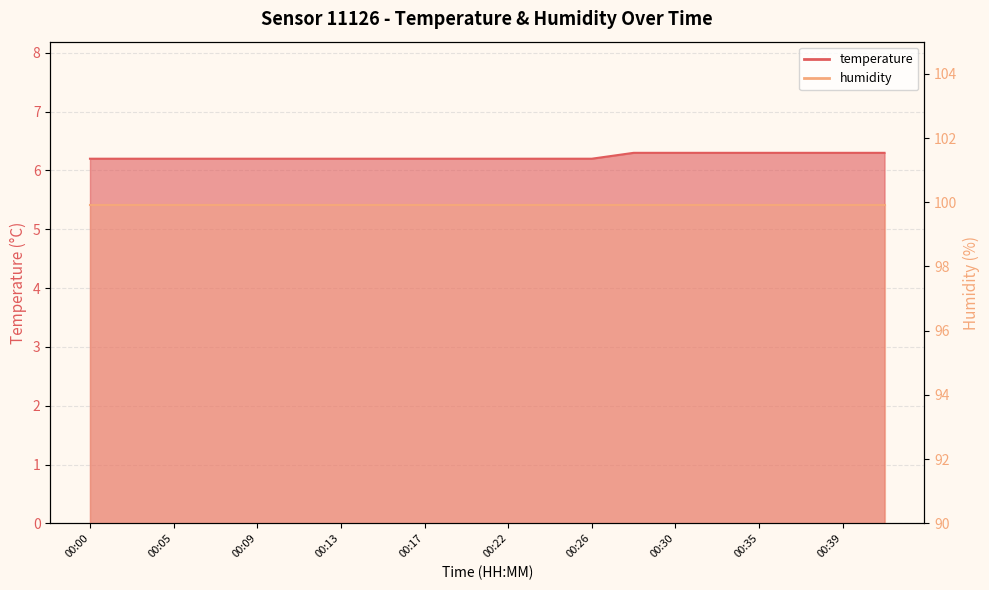

What is the difference between the maximum and minimum values?

0.1